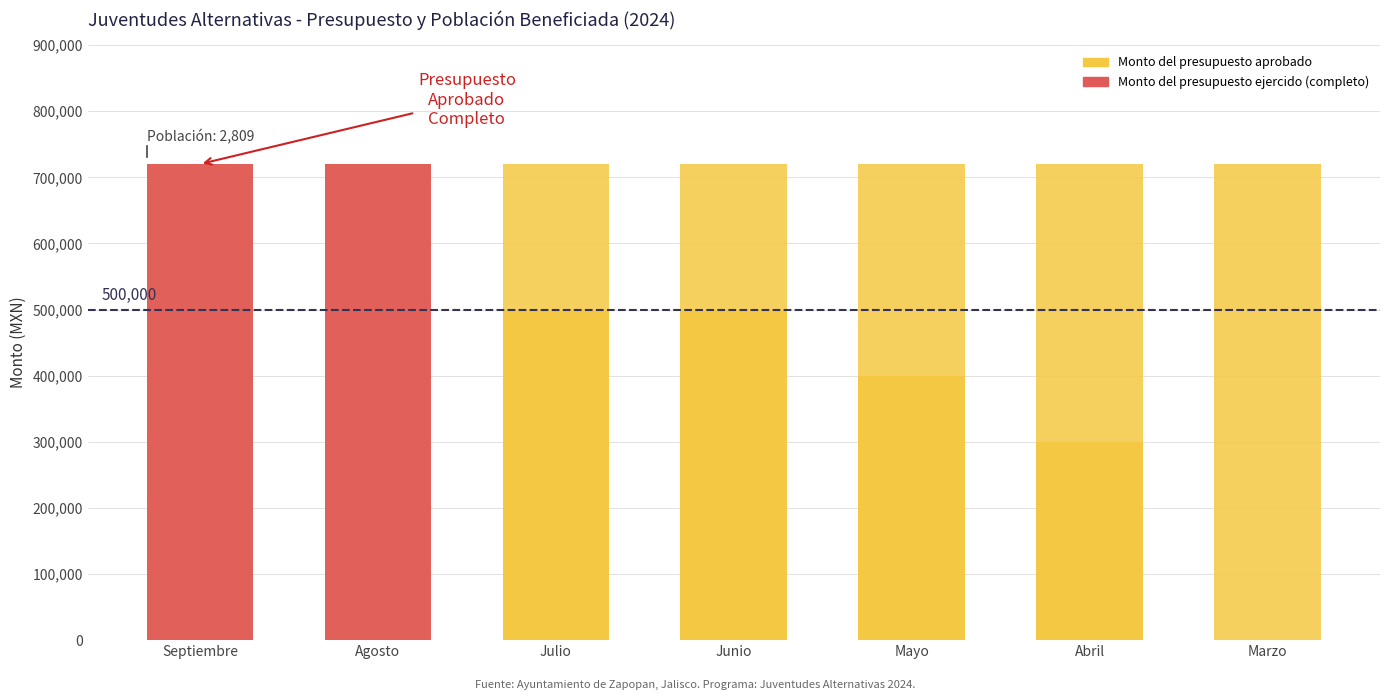

How many categories are shown in the chart?

7